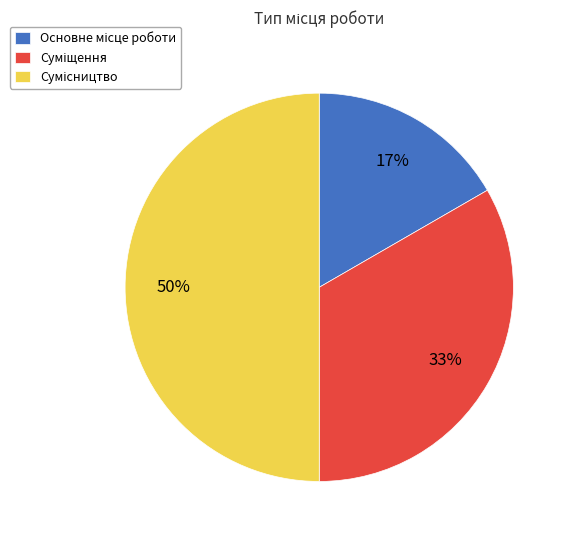

To the nearest percent, what is the difference between the largest and smallest slice percentages?

33%